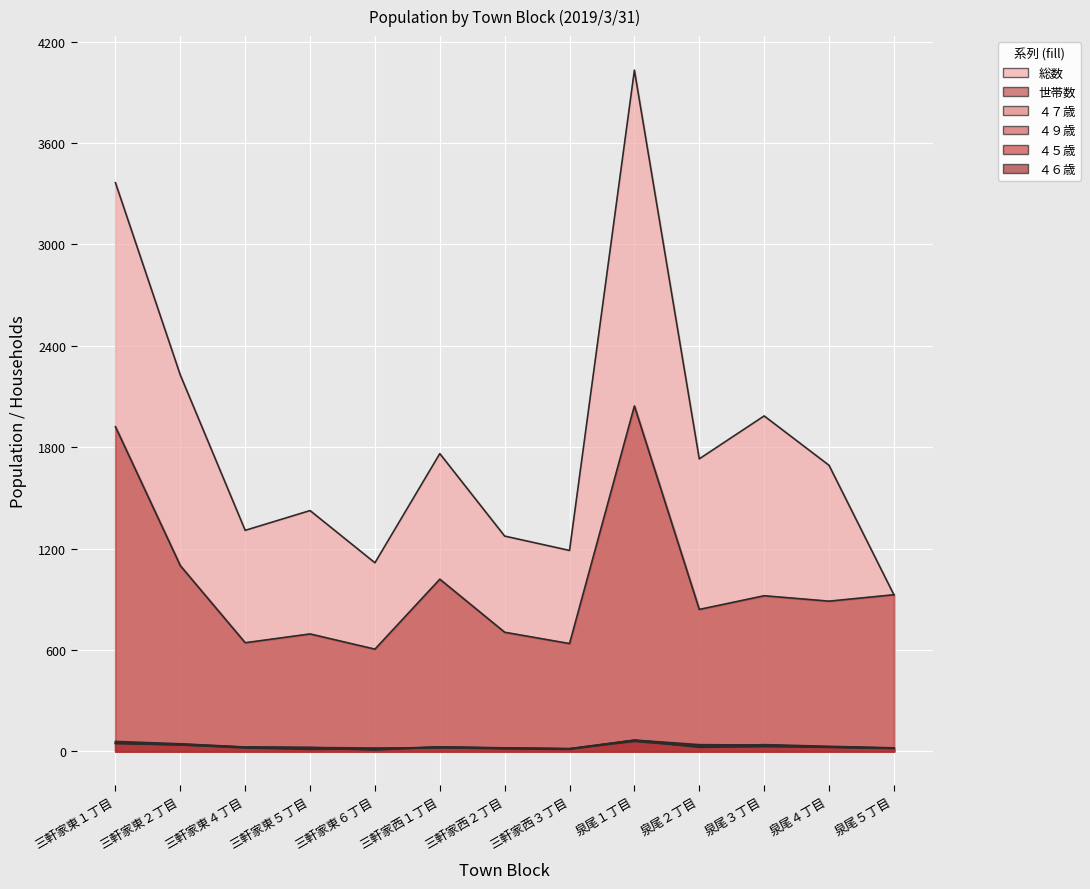

The value of 総数 at 三軒家東１丁目 is 1781. True or false?

False